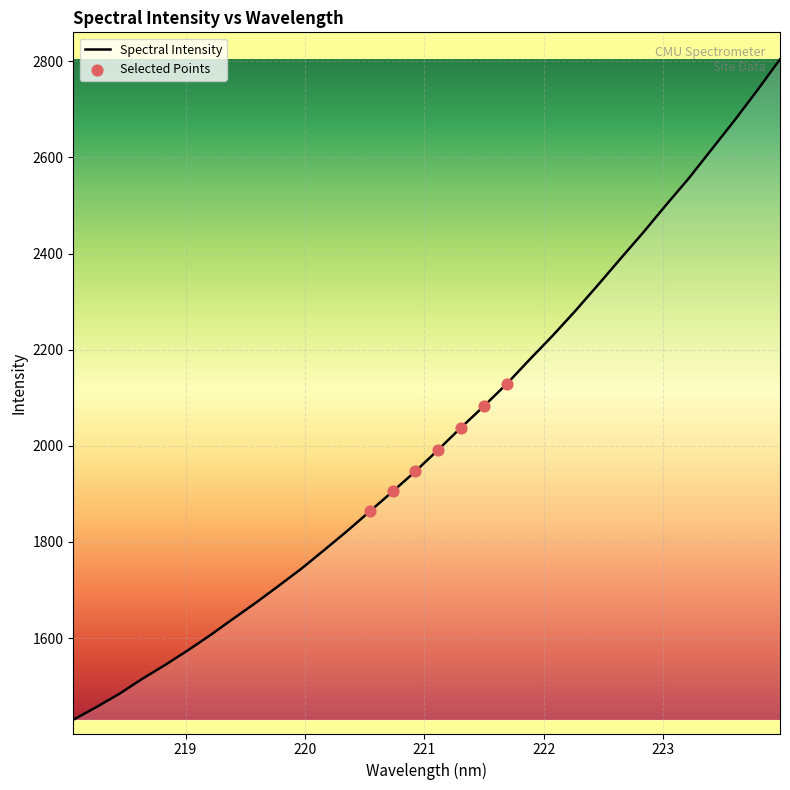

What is the smallest value displayed?

1429.9